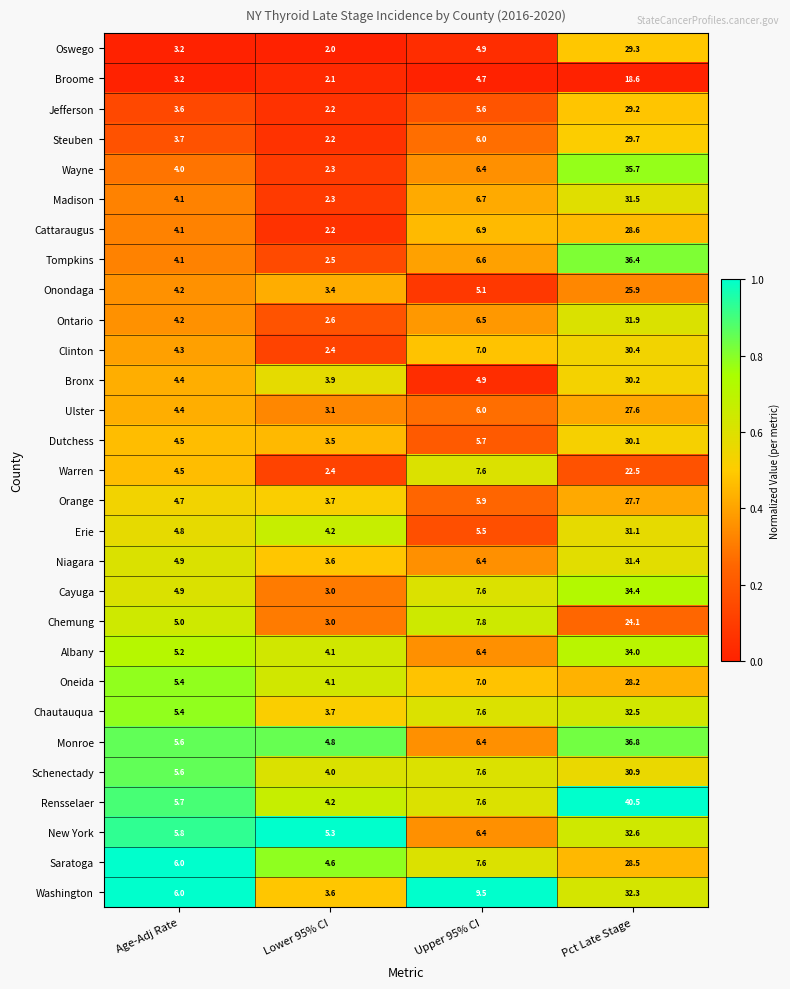

What is the greatest value displayed?

40.5